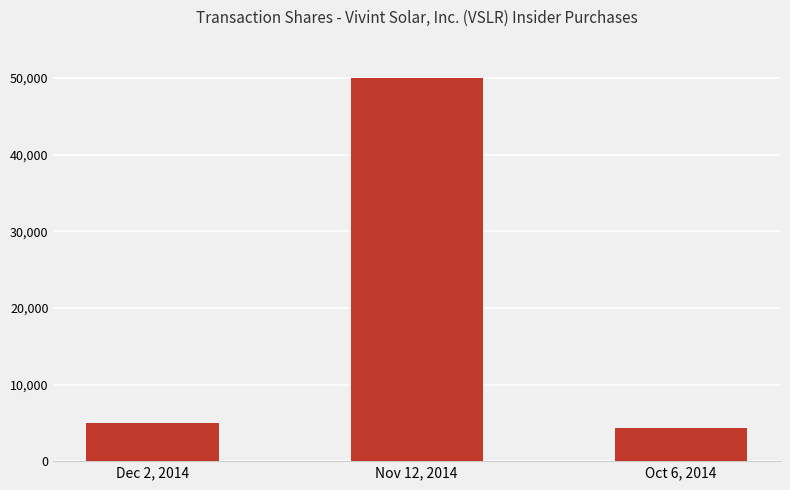

What is the change in value from Dec 2, 2014 to Nov 12, 2014?

+45000